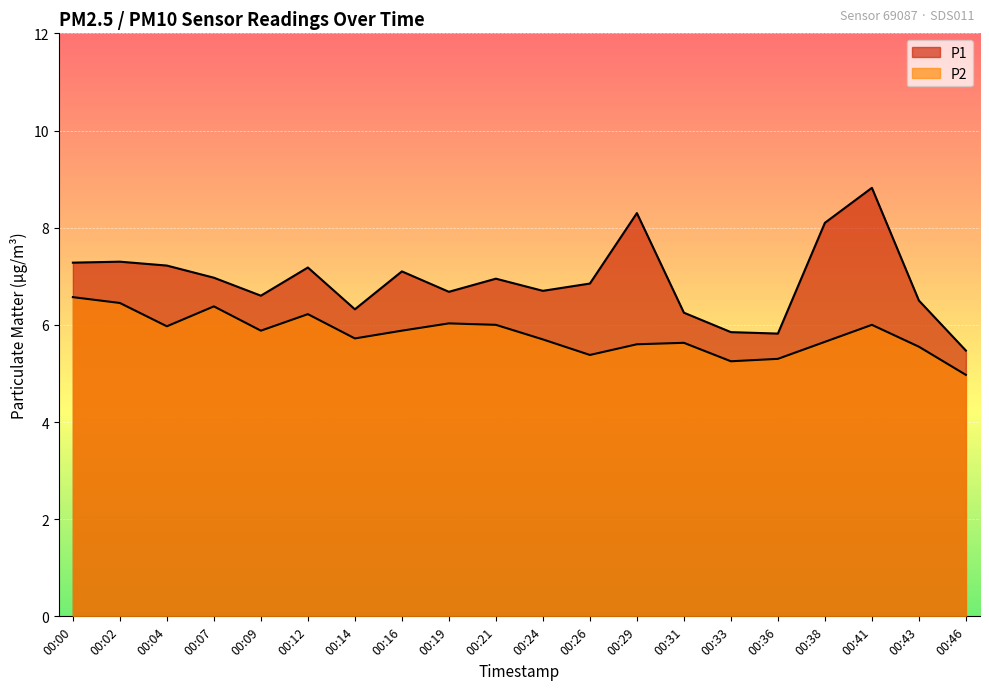

Is it true that P1 equals 9.8 at 00:12?

False